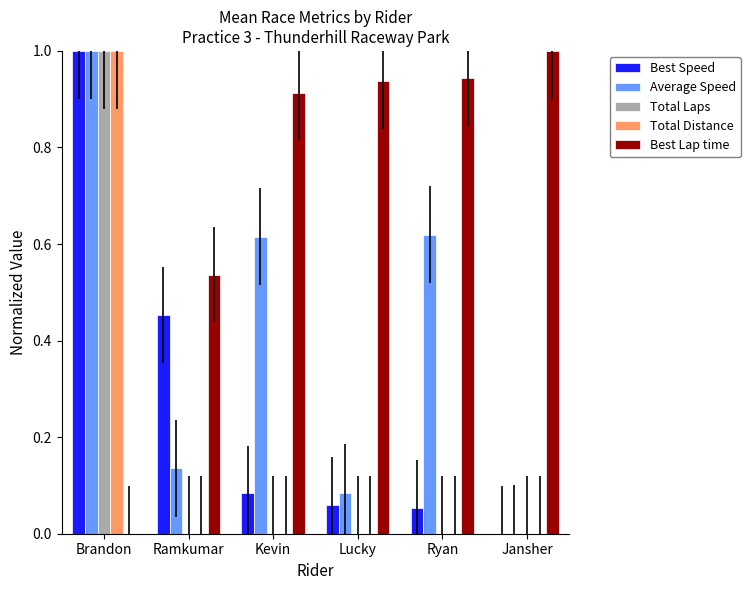

The value of Best Speed at Brandon is 1.5. True or false?

False